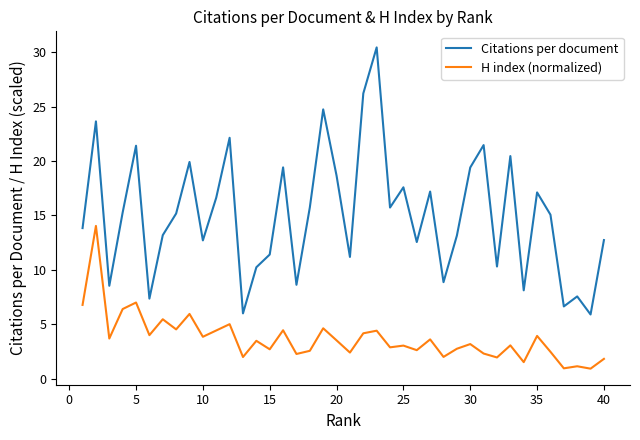

True or false: H index (normalized) and Citations per document cross at least once.

False